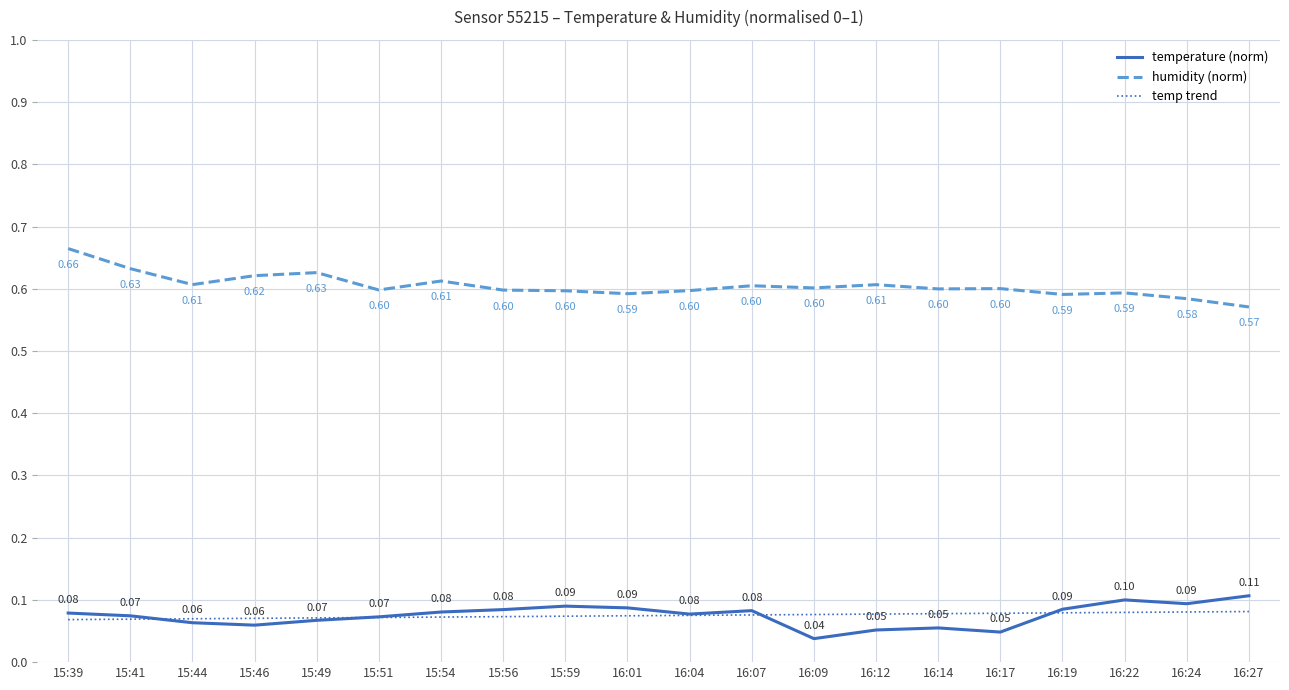

True or false: temp trend and humidity (norm) cross at least once.

False